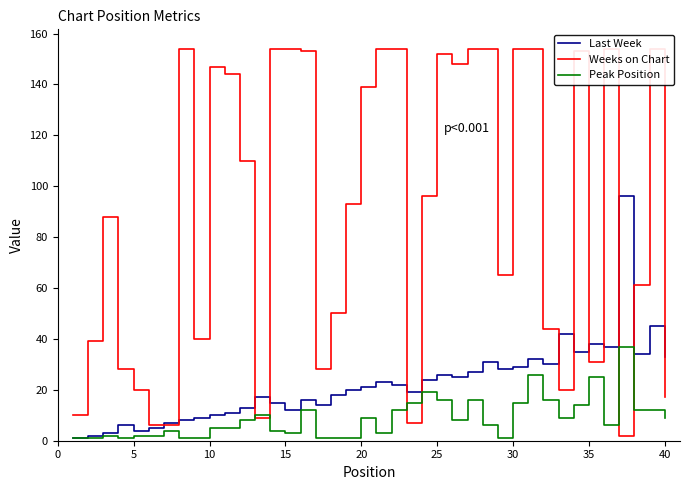

How many interior local peaks does the Last Week series have?

11